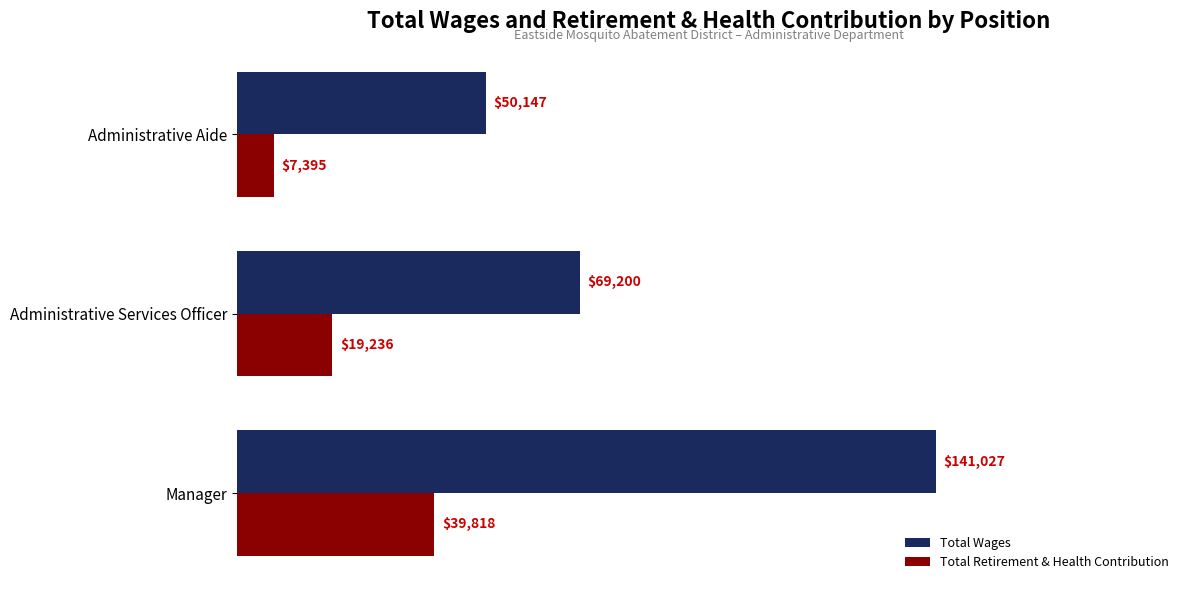

What is the difference between the second highest and minimum values in the Total Retirement & Health Contribution series?

11841